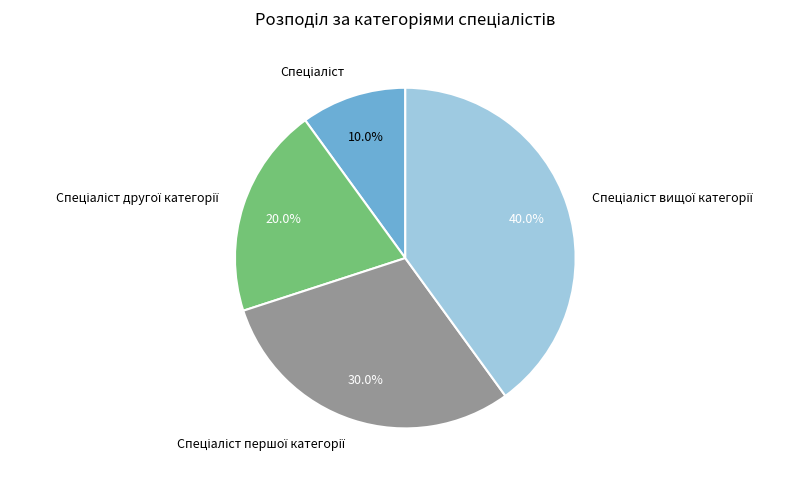

To the nearest percent, what is the difference between the largest and smallest slice percentages?

30%